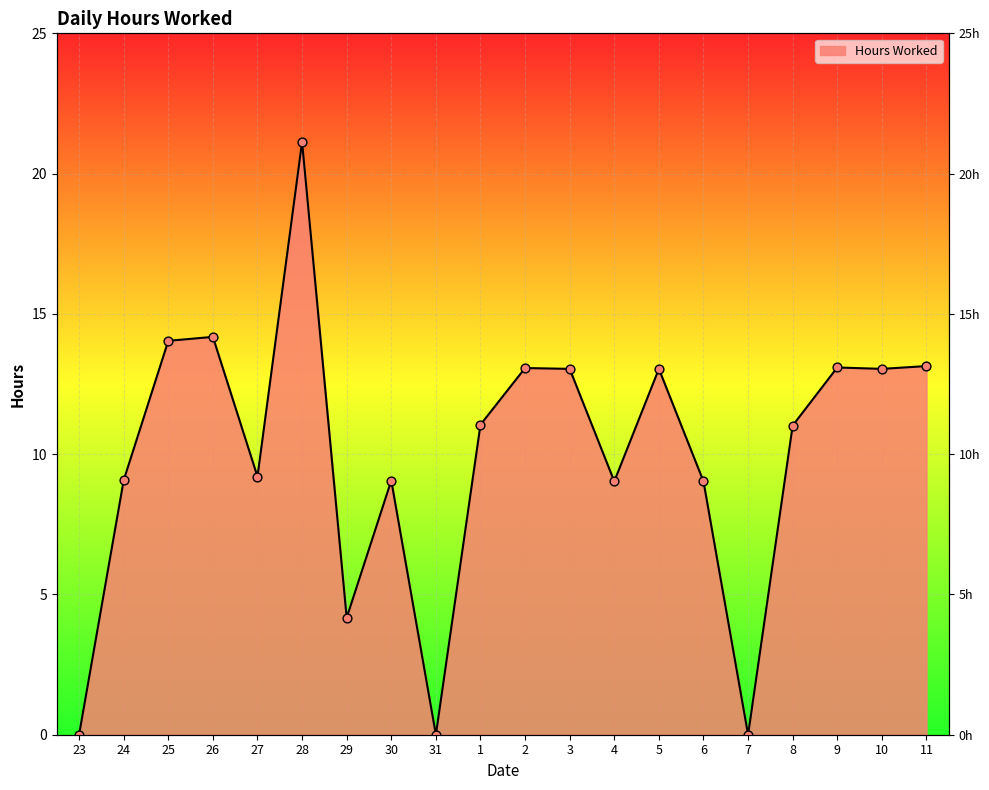

Between 8 and 2, which is larger?

2